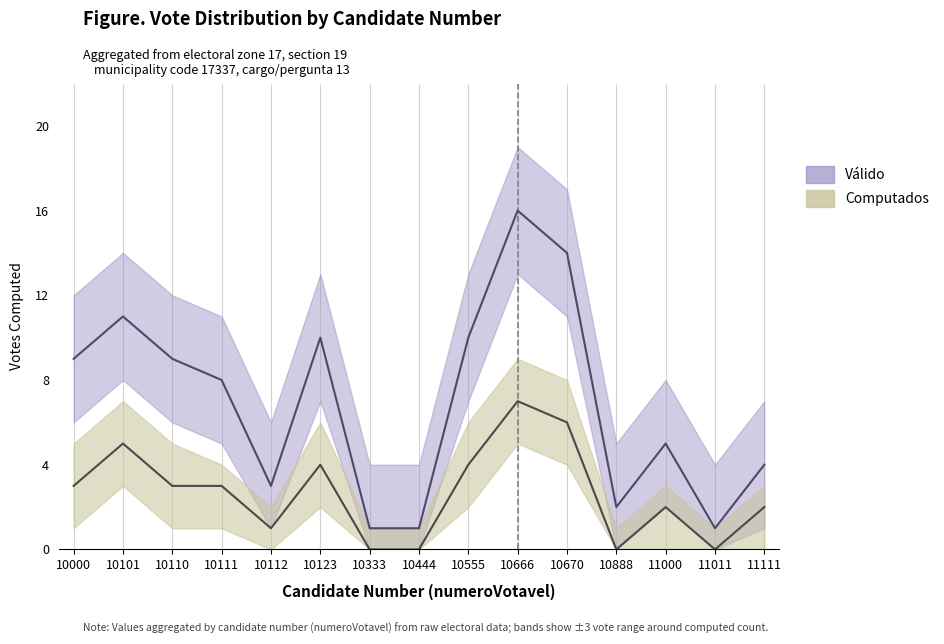

Where is the first local maximum for Válido - Mid?

10101